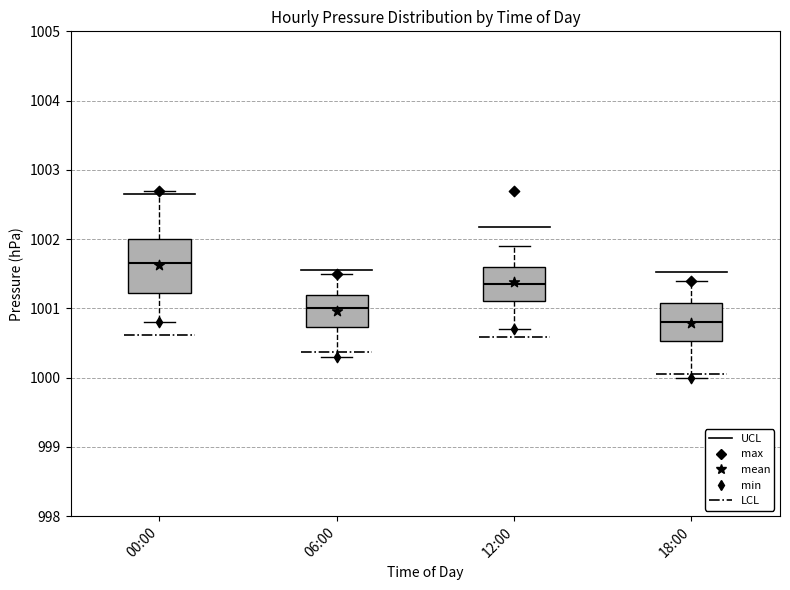

Where is the lower edge of the box for 00:00 on the y-axis? The values are not printed on the chart, so give them approximately, as read against the axis.

1001.2